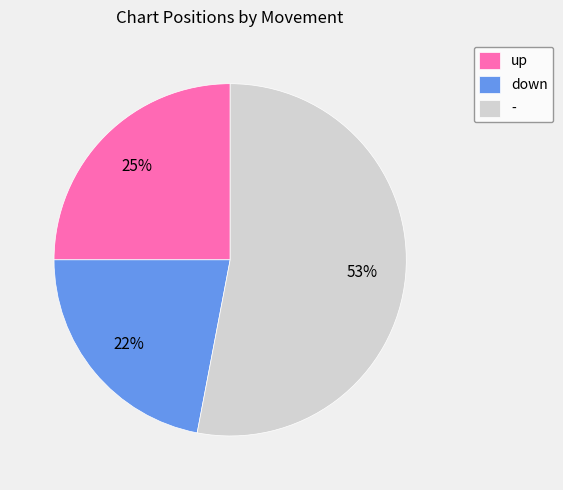

How many segments does this pie chart have?

3